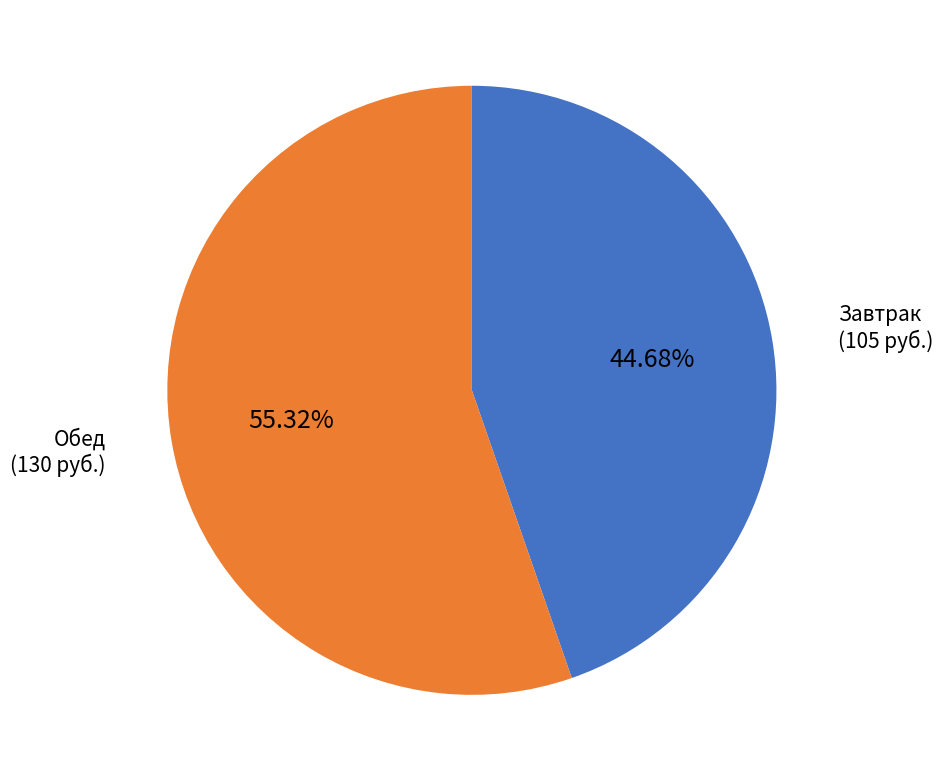

Rank the categories by value from lowest to highest.

Завтрак, Обед